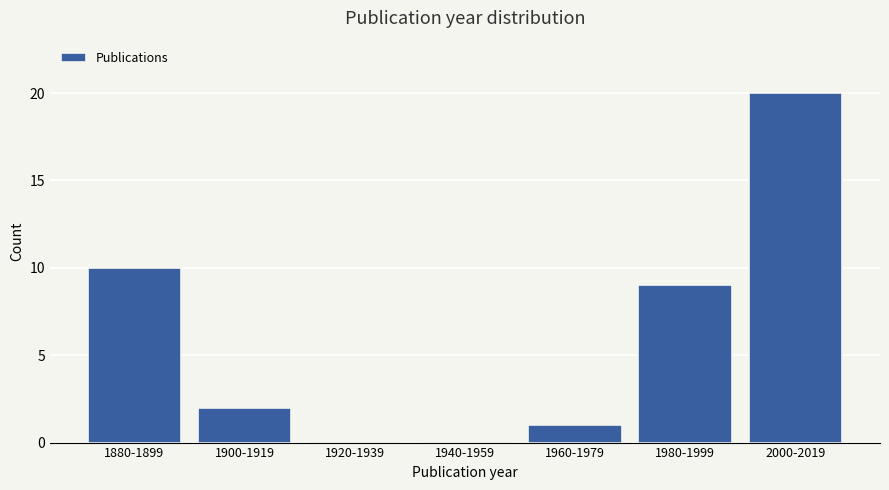

Reading right to left, list all the values displayed in this chart.

2000-2019=20	1980-1999=9	1960-1979=1	1940-1959=0	1920-1939=0	1900-1919=2	1880-1899=10